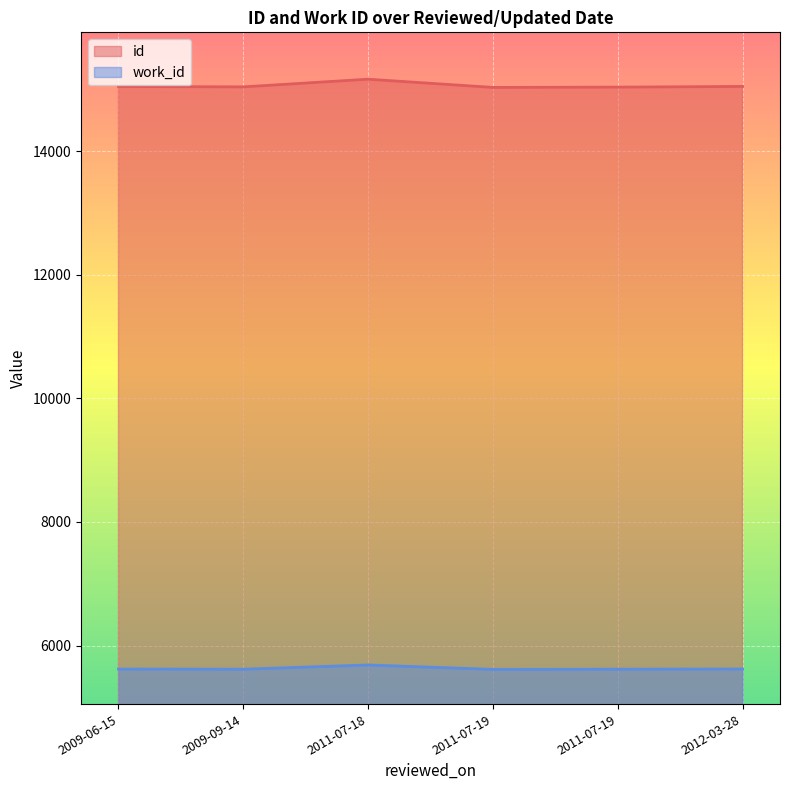

True or false: work_id and id cross at least once.

False